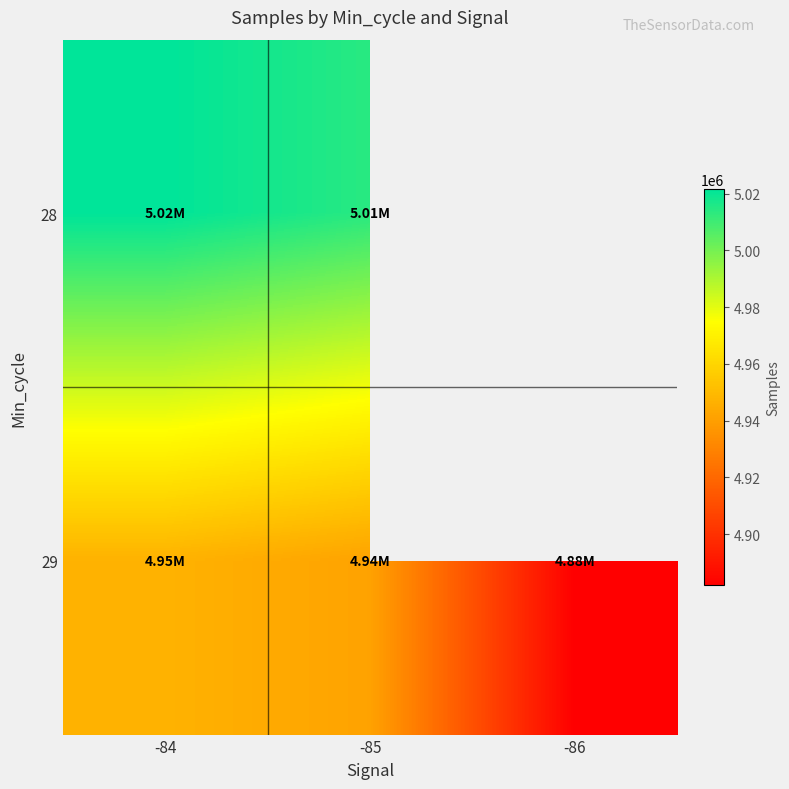

Which label corresponds to the smallest value in the chart?

-86